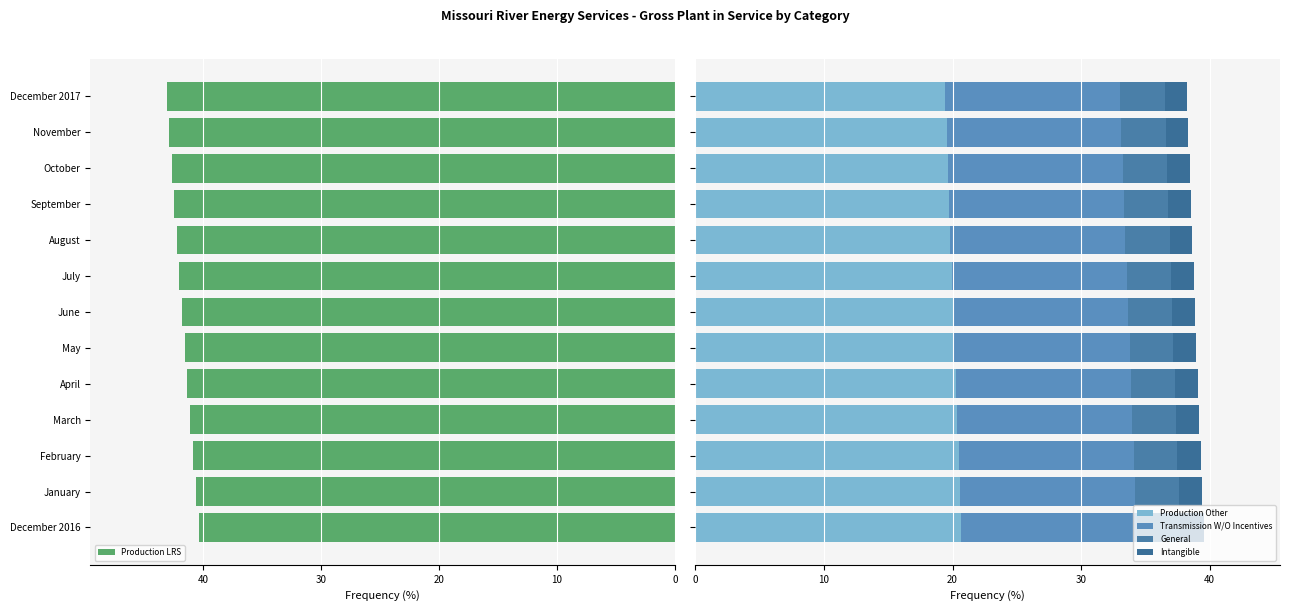

What is the difference between the maximum and minimum values in the Production LRS series?

2.7